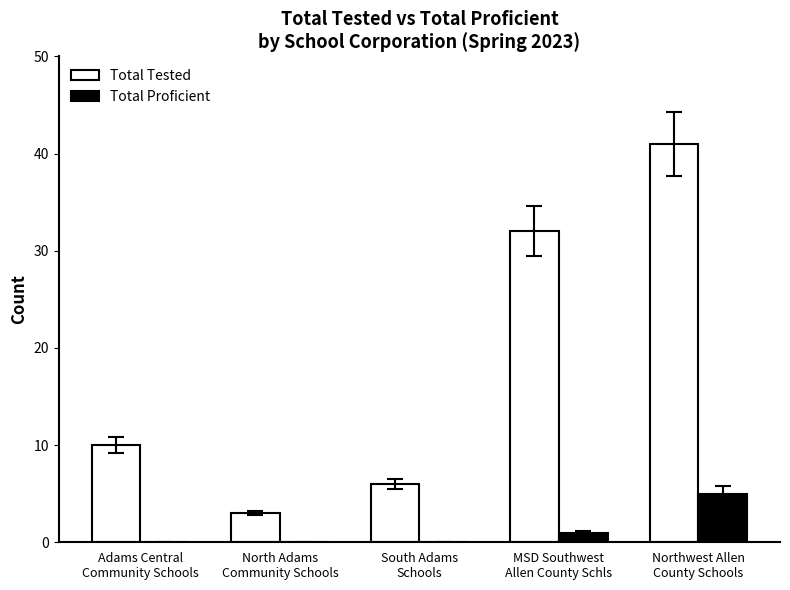

Reading right to left, extract all data points from this chart.

Total Tested: 41	32	6	3	10
Total Proficient: 5	1	0	0	0